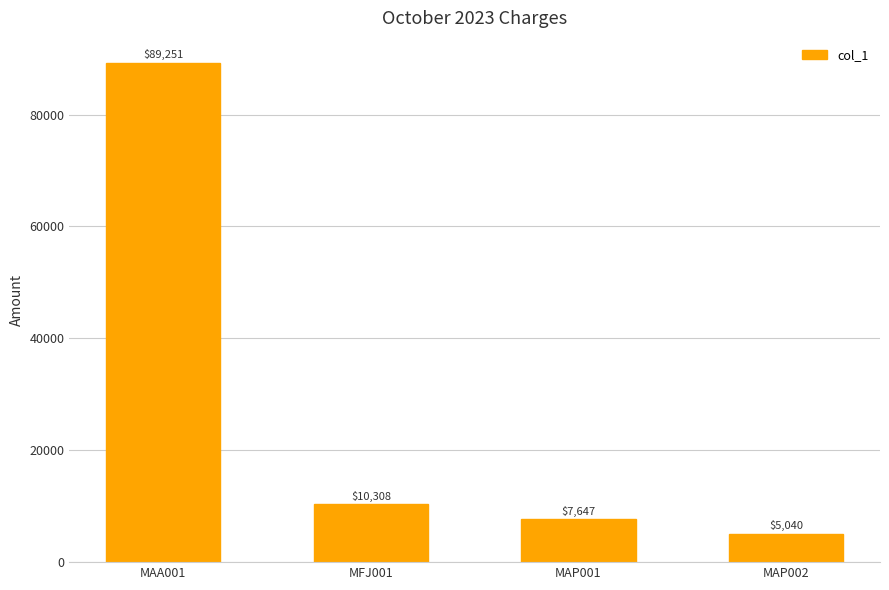

List the labels in order of value, smallest first.

MAP002, MAP001, MFJ001, MAA001